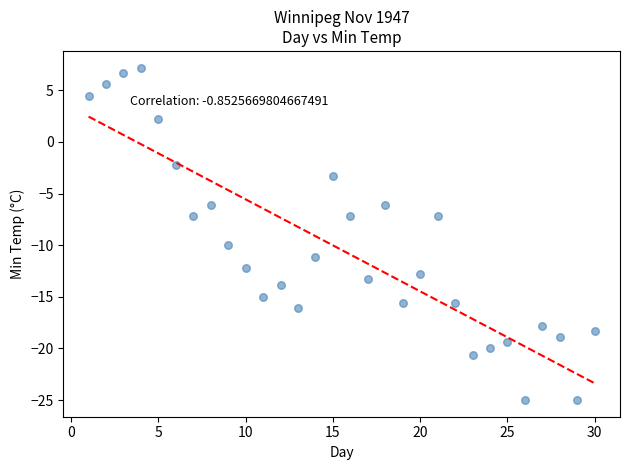

What is the range of X values (max minus min)?

29.0